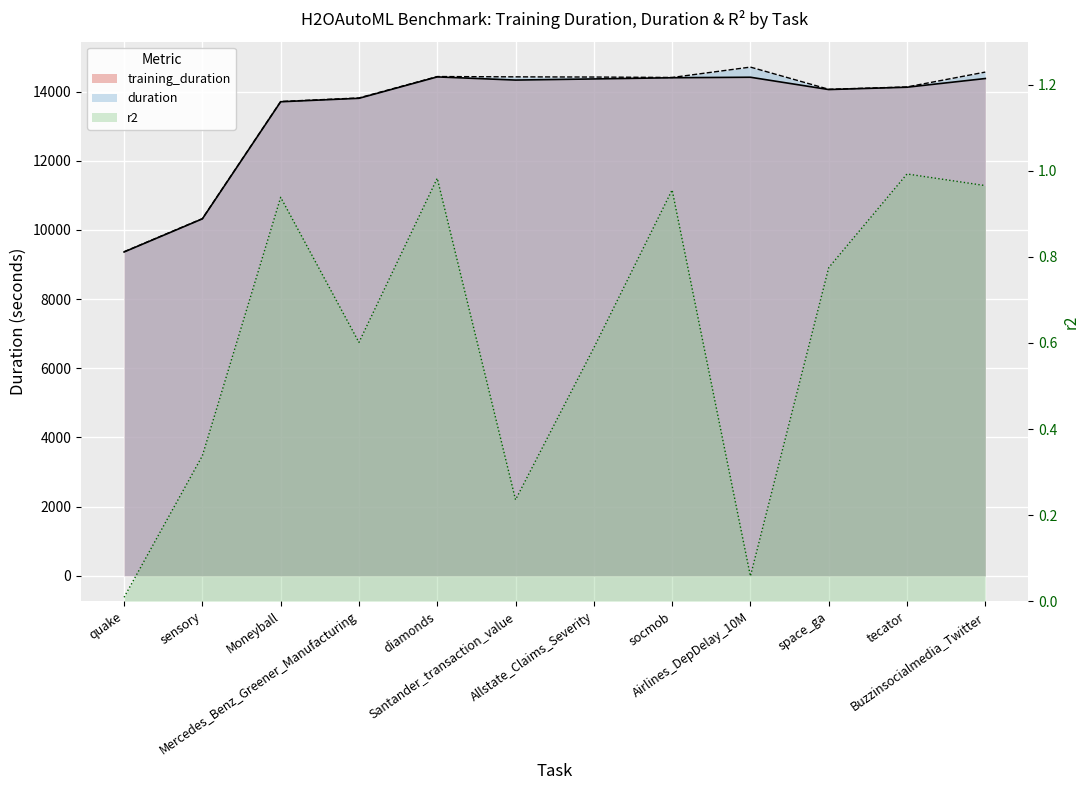

True or false: duration has more than 1 interior local peaks.

True